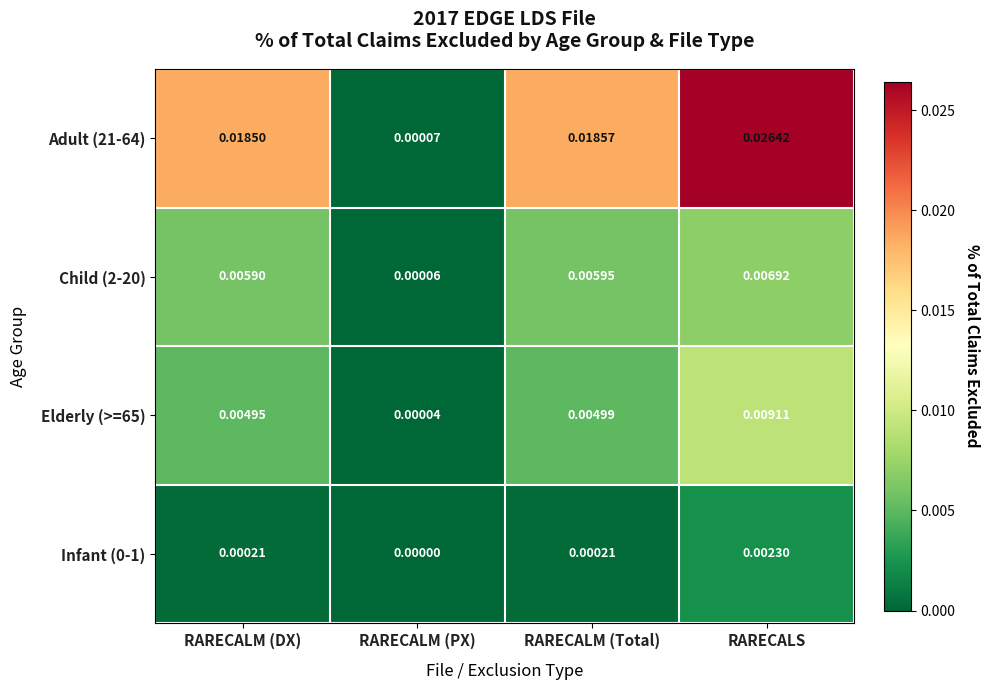

At which category is the sum across all series the highest?

RARECALS